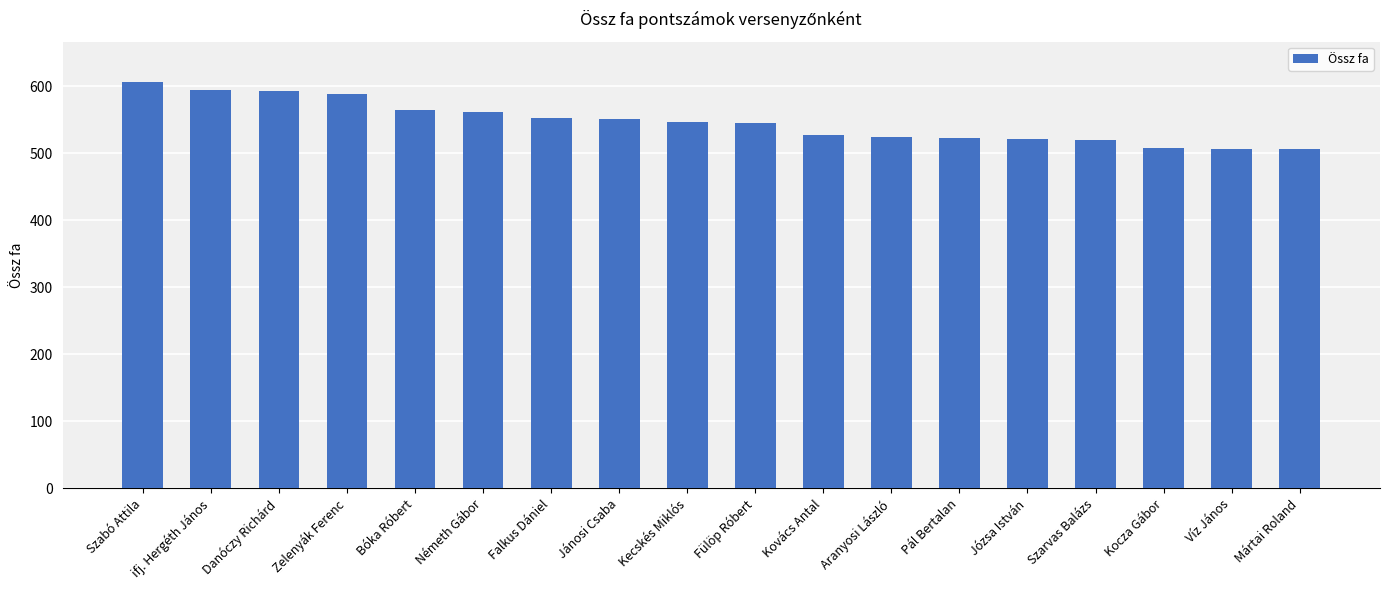

Does the chart contain stacked bars?

No